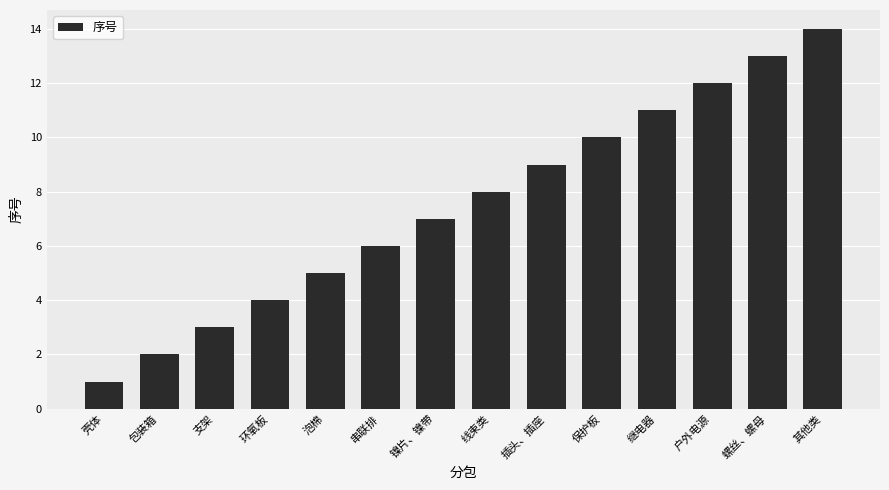

List the labels in order of value, largest first.

其他类, 螺丝、螺母, 户外电源, 继电器, 保护板, 插头、插座, 线束类, 镍片、镍带, 串联排, 泡棉, 环氧板, 支架, 包装箱, 壳体